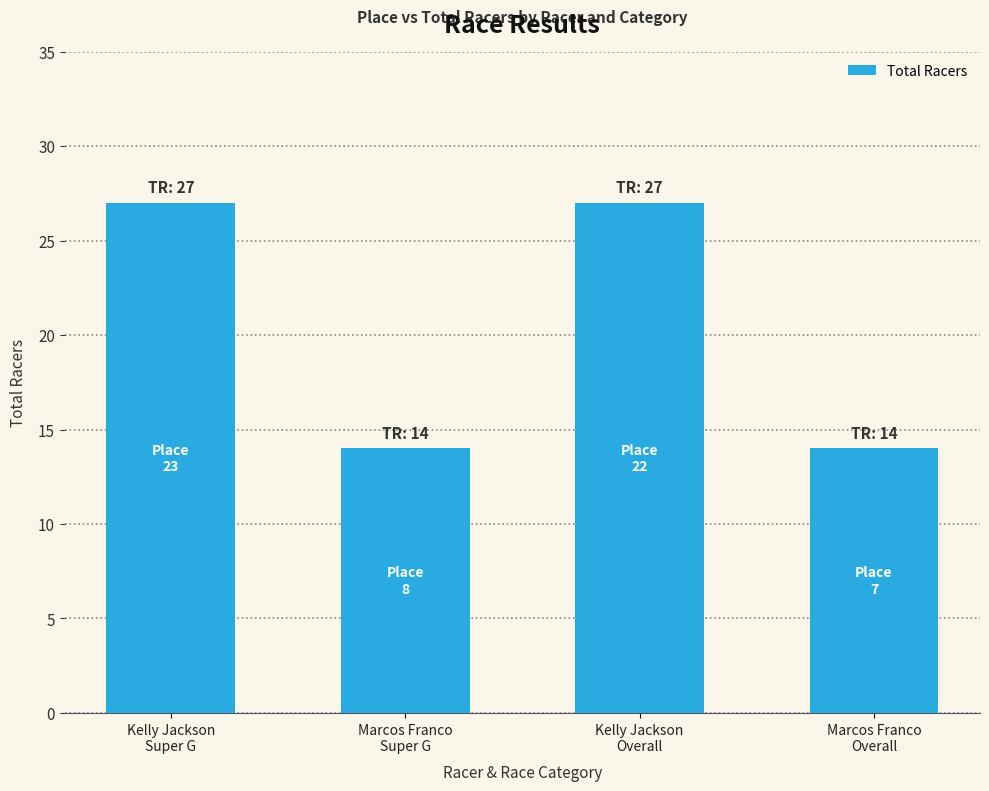

What is the minimum value shown in the chart?

14